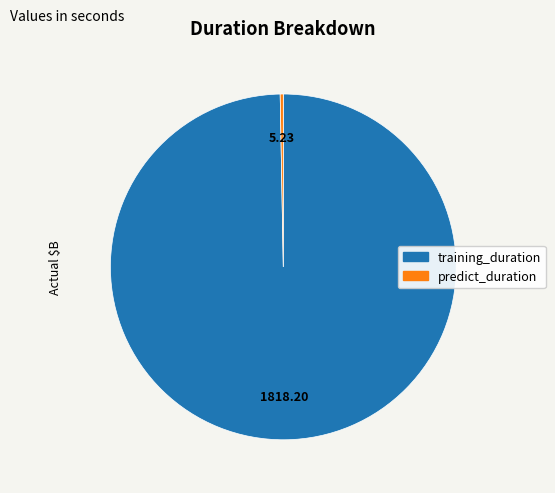

Count the number of slices in the pie.

2